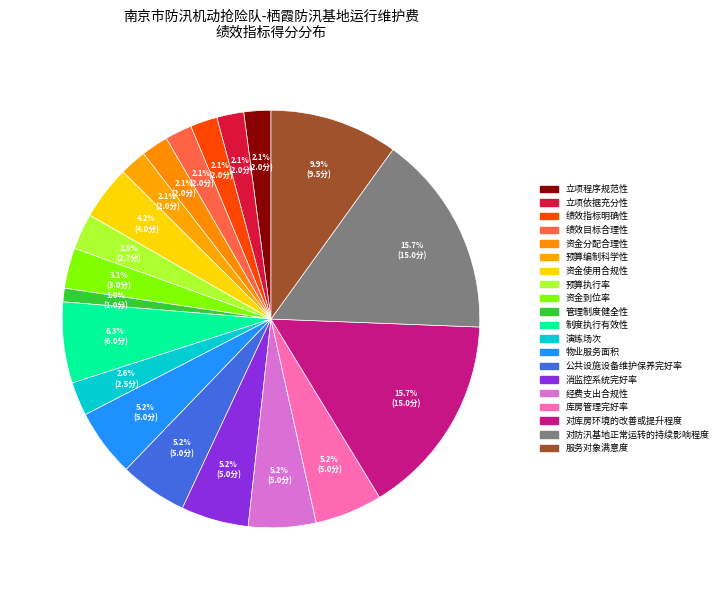

Which category has the smallest portion of the pie?

管理制度健全性